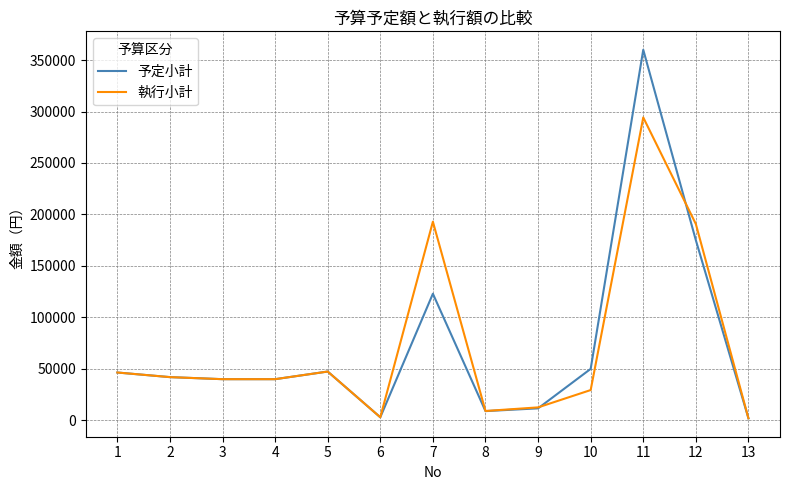

The value of 予定小計 at 5 is 80069. True or false?

False